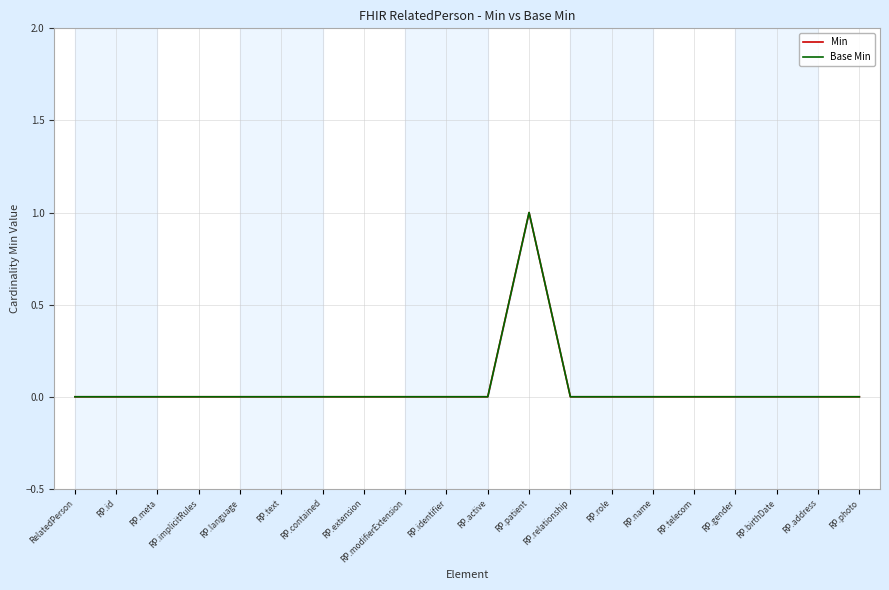

What is the highest value of the Min series?

1